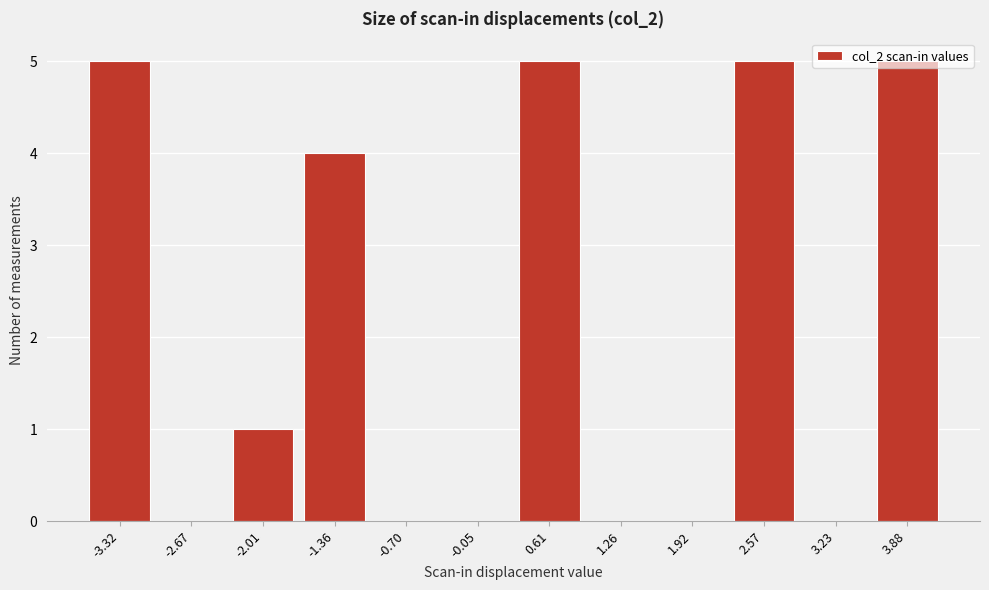

What is the sum of all values?

25